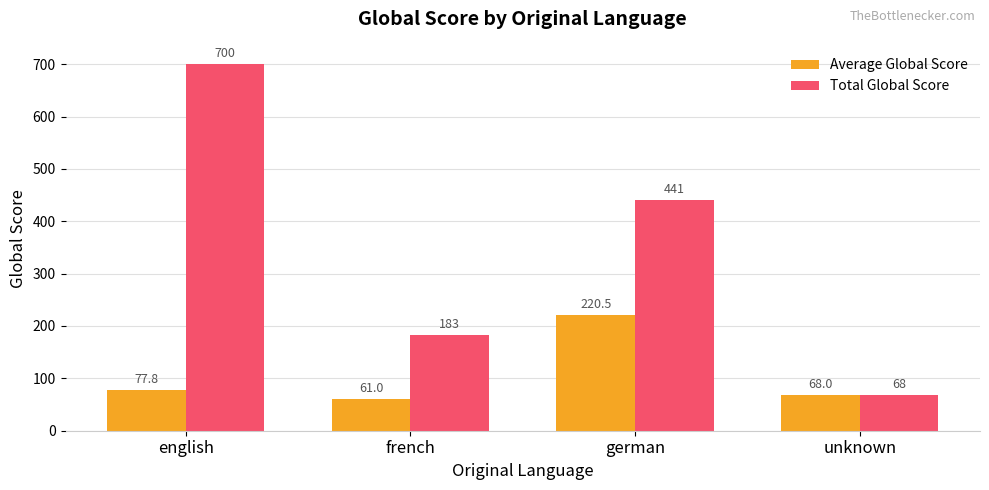

Reading left to right, transcribe all the data shown in this chart.

Average Global Score: english=77.8	french=61.0	german=220.5	unknown=68.0
Total Global Score: english=700.0	french=183.0	german=441.0	unknown=68.0